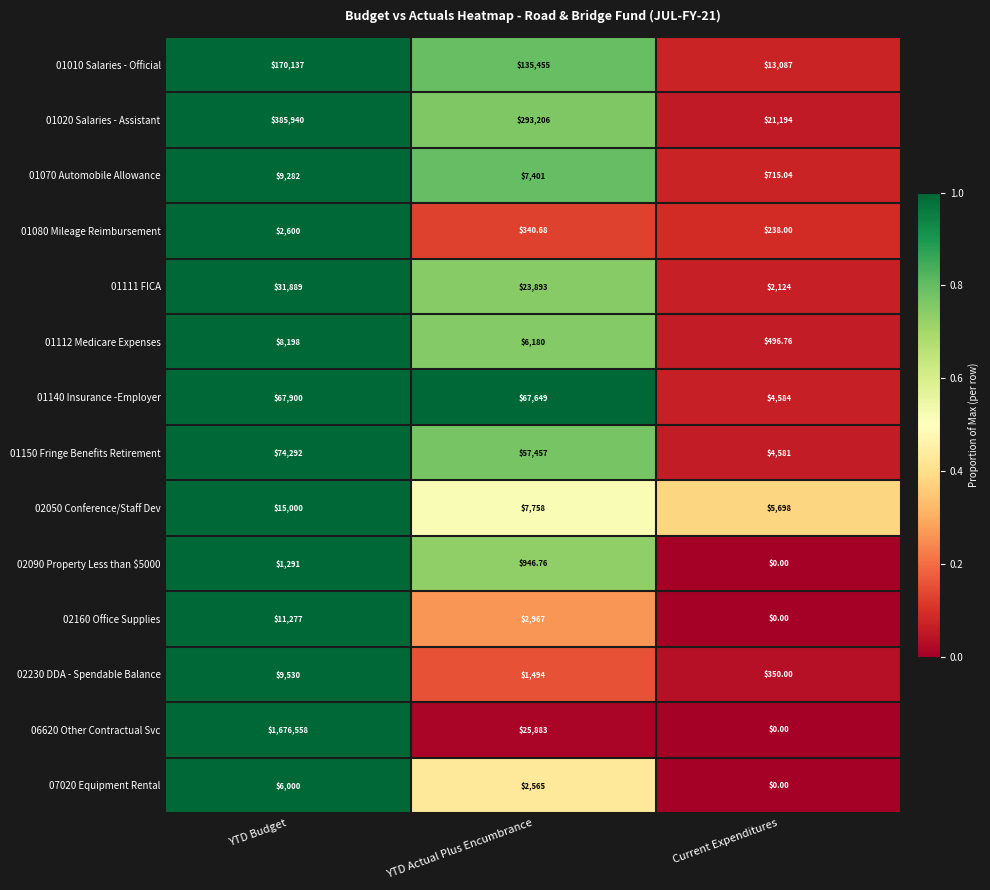

Which series has the widest spread of values?

06620 Other Contractual Svc